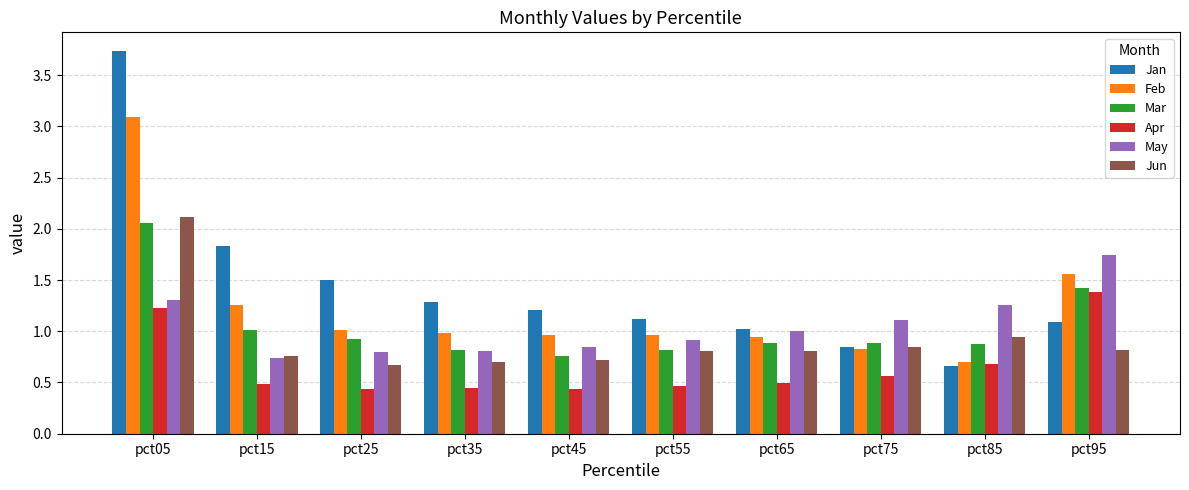

Between pct45 and pct95, which series saw the biggest shift?

Apr